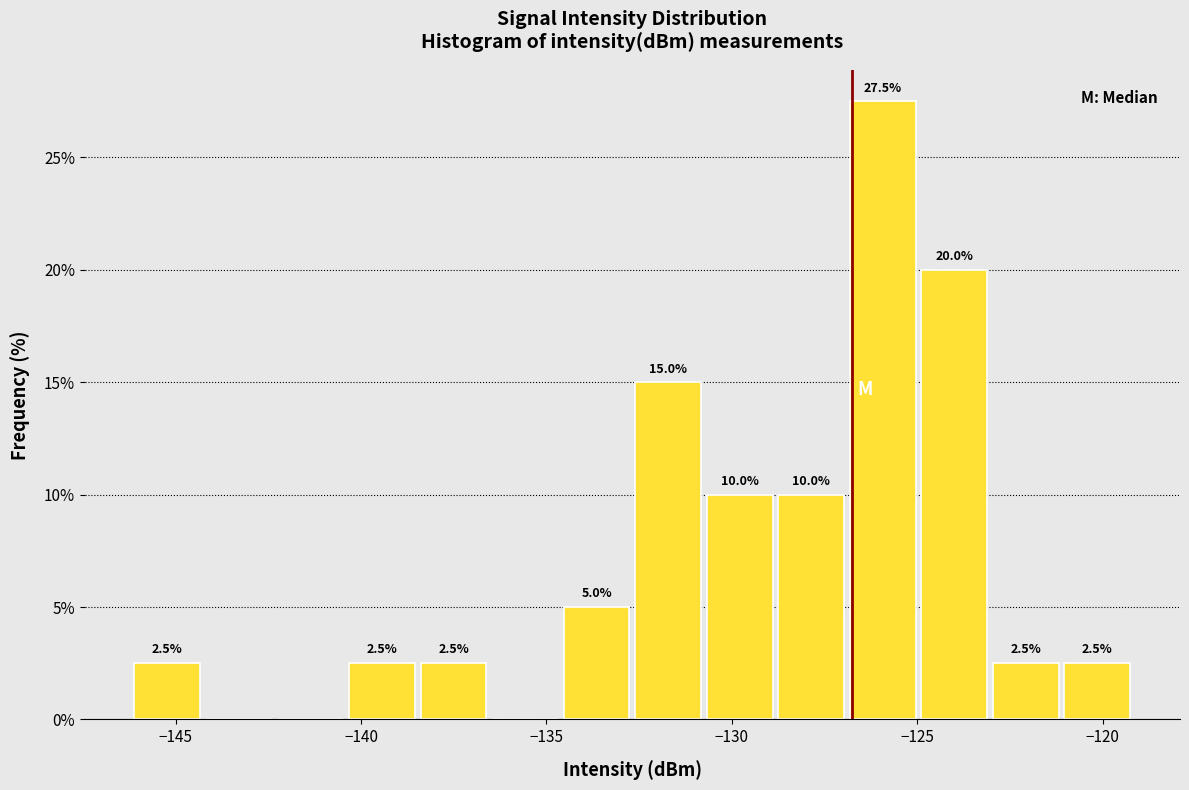

Around what value on the x-axis is the tallest bar? Give the approximate position of its centre, as read against the axis.

-126.0